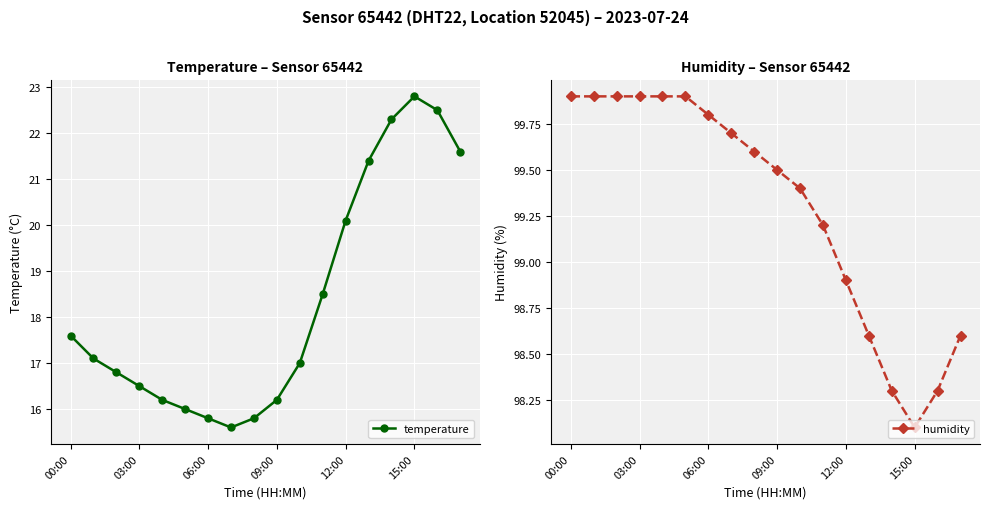

True or false: temperature and humidity intersect in this chart.

False